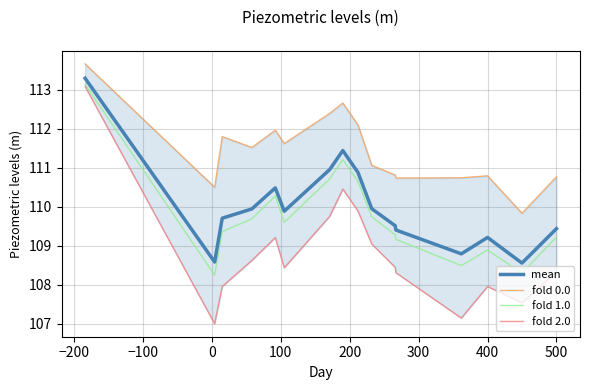

What is the highest value of the mean series?

113.3